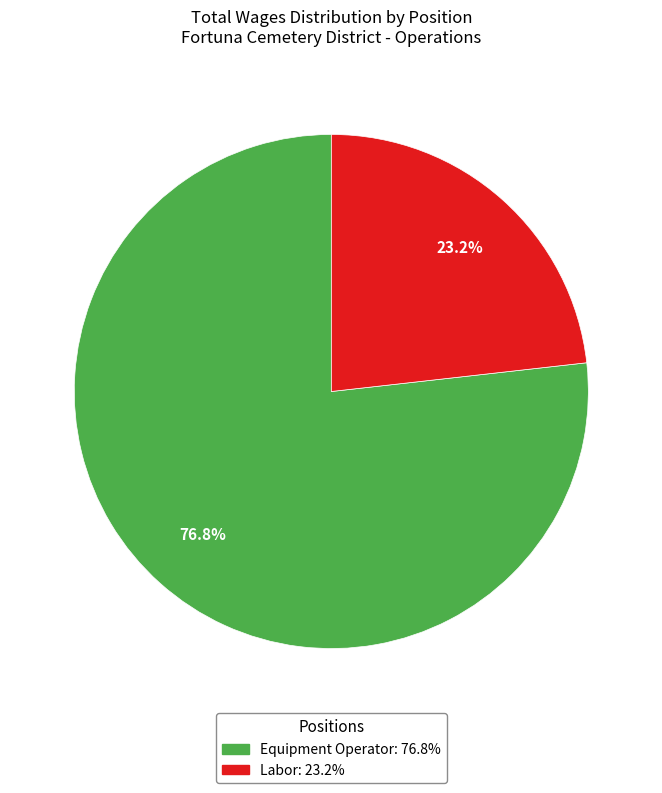

Rank the categories by value from lowest to highest.

Labor, Equipment Operator